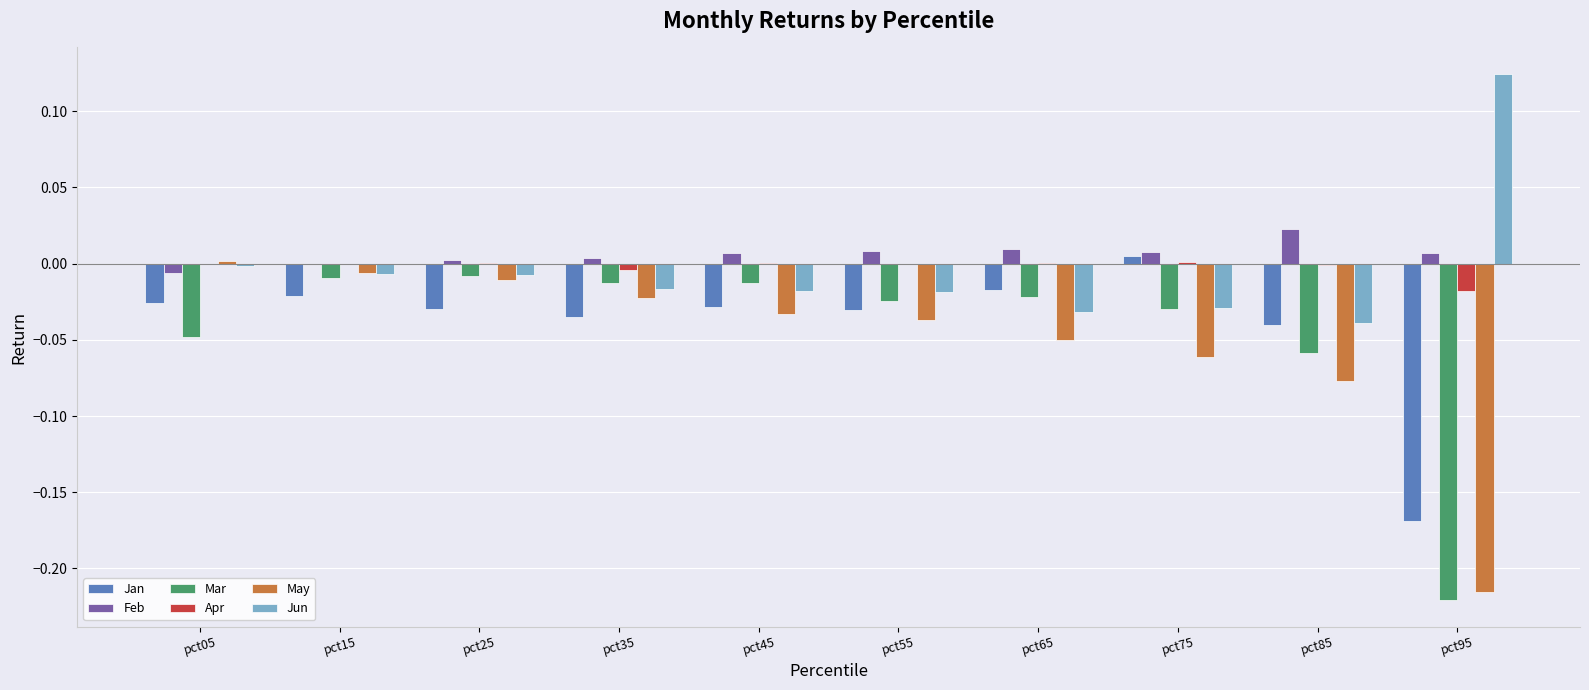

Which category has the highest value across all series?

pct95